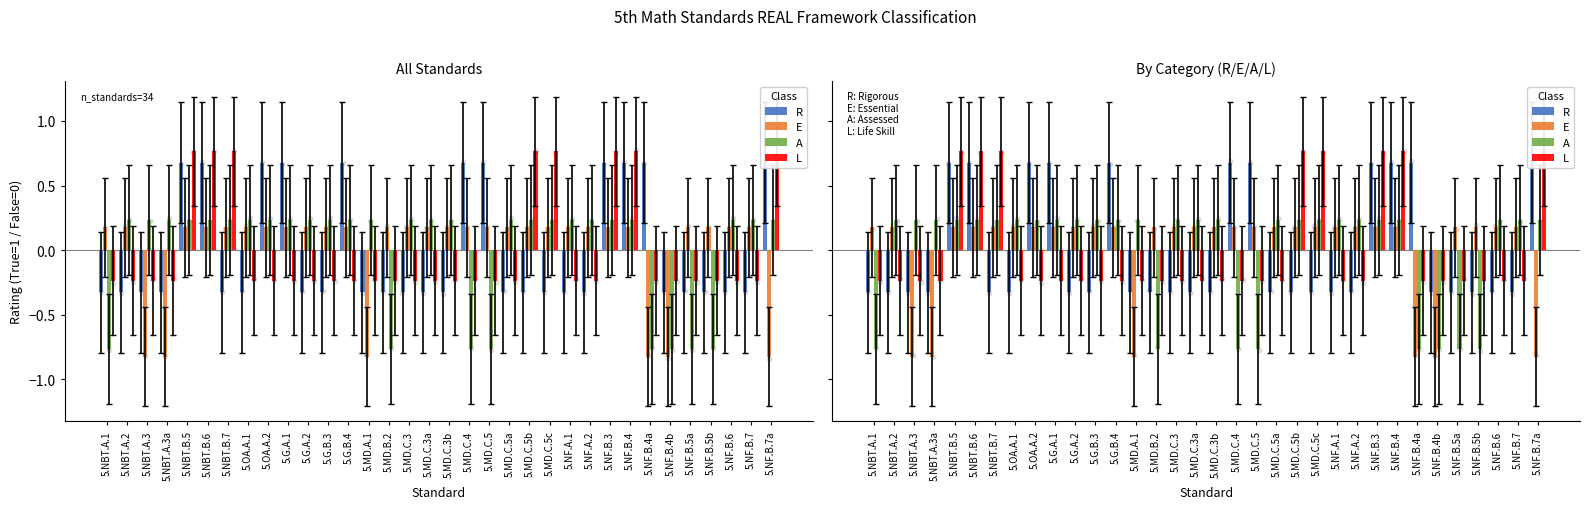

Which series has the widest spread of Y values?

R